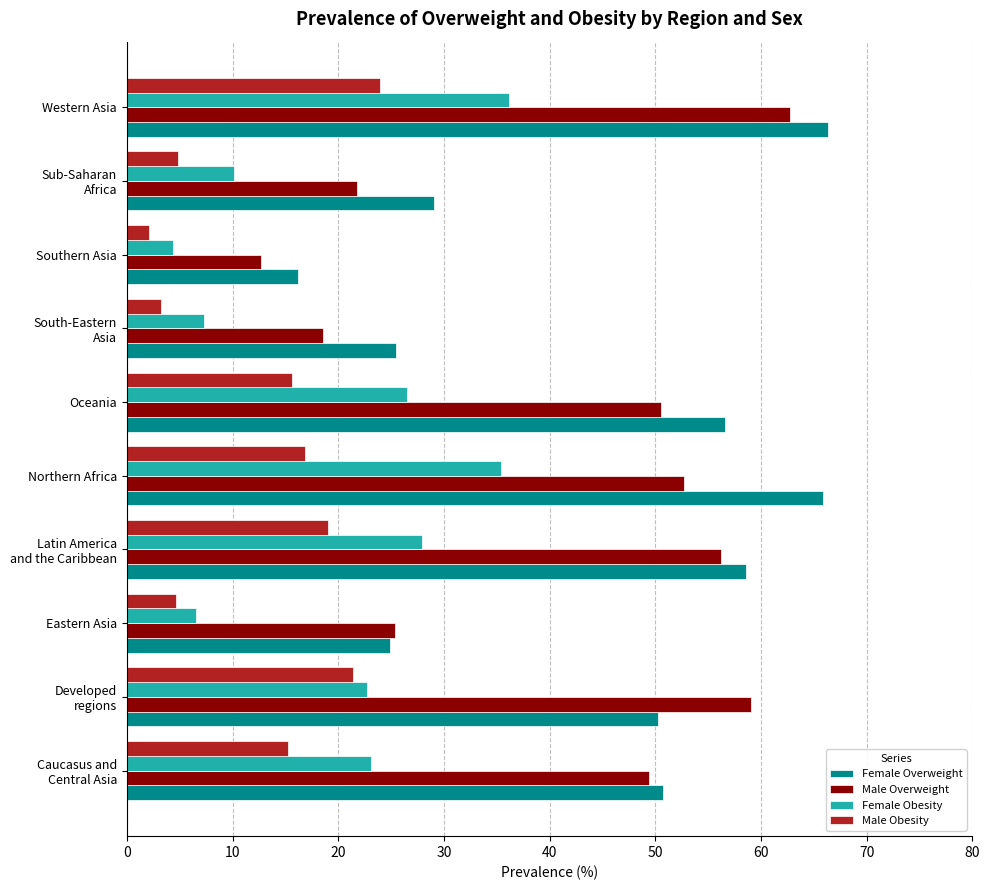

Which series has the largest total across all categories?

Female Overweight